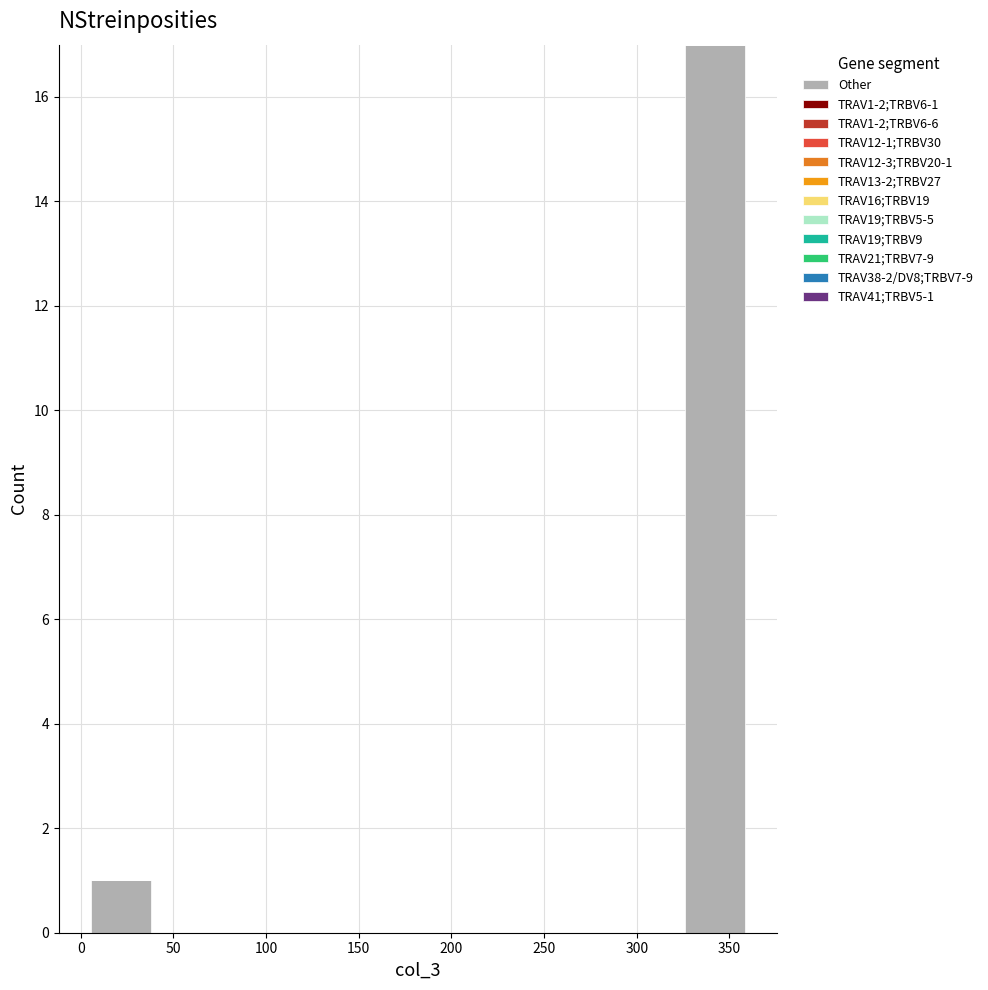

Which range on the x-axis has the tallest bar?

325 to 360